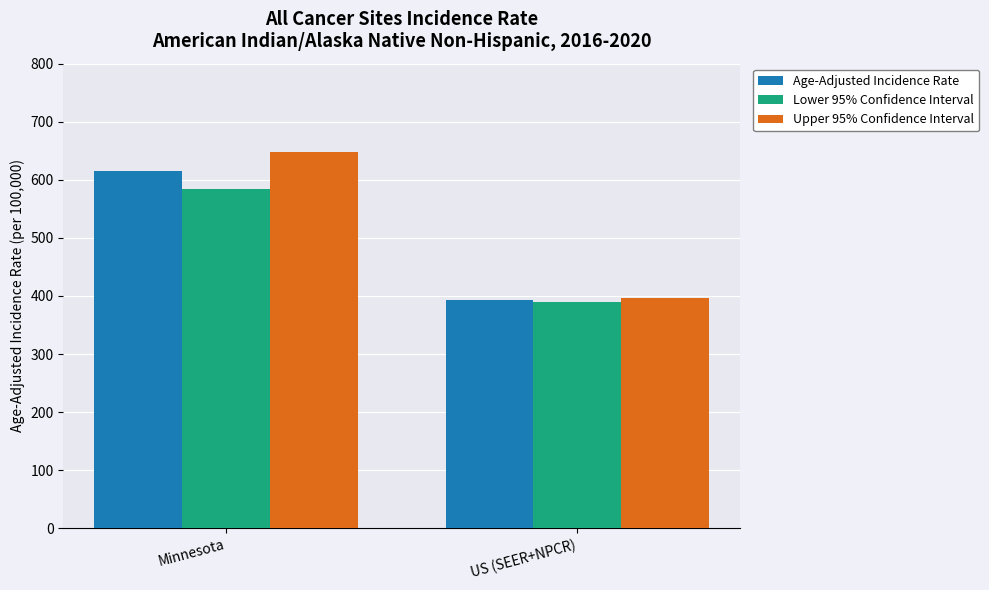

List the series in order of their overall mean, highest first.

Upper 95% Confidence Interval, Age-Adjusted Incidence Rate, Lower 95% Confidence Interval